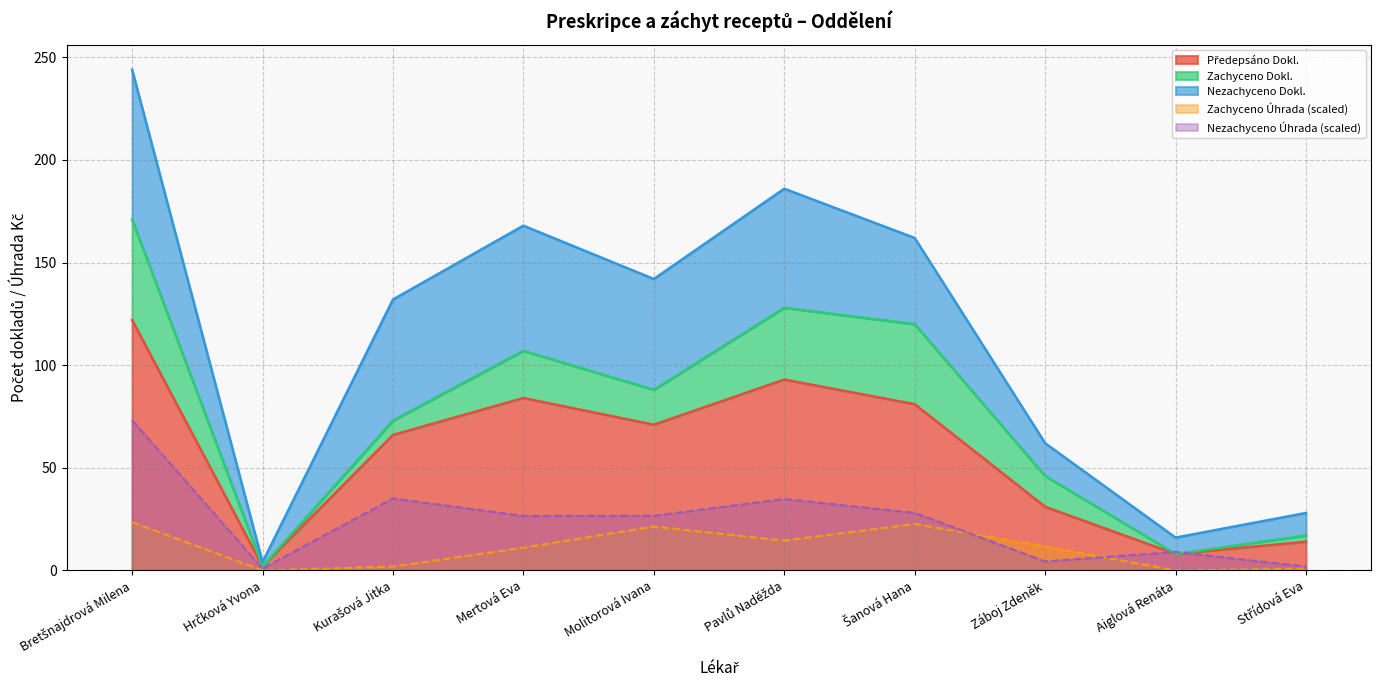

At which label does Zachyceno Úhrada reach its minimum?

Hrčková Yvona